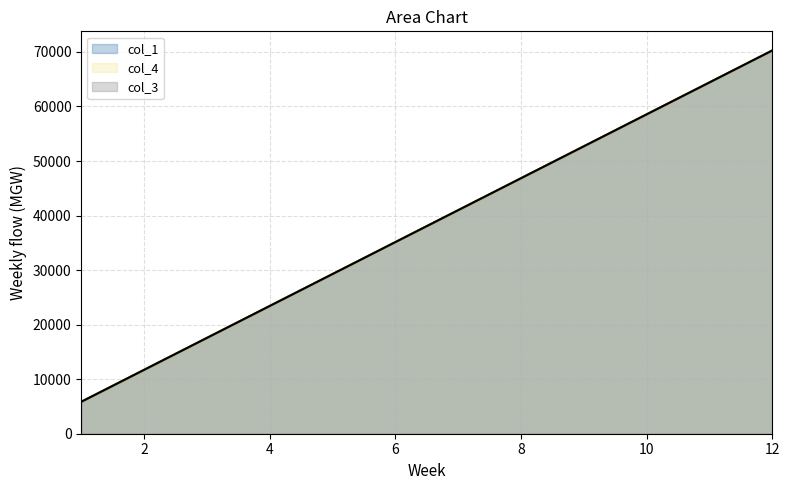

True or false: col_4 and col_1 cross at least once.

False